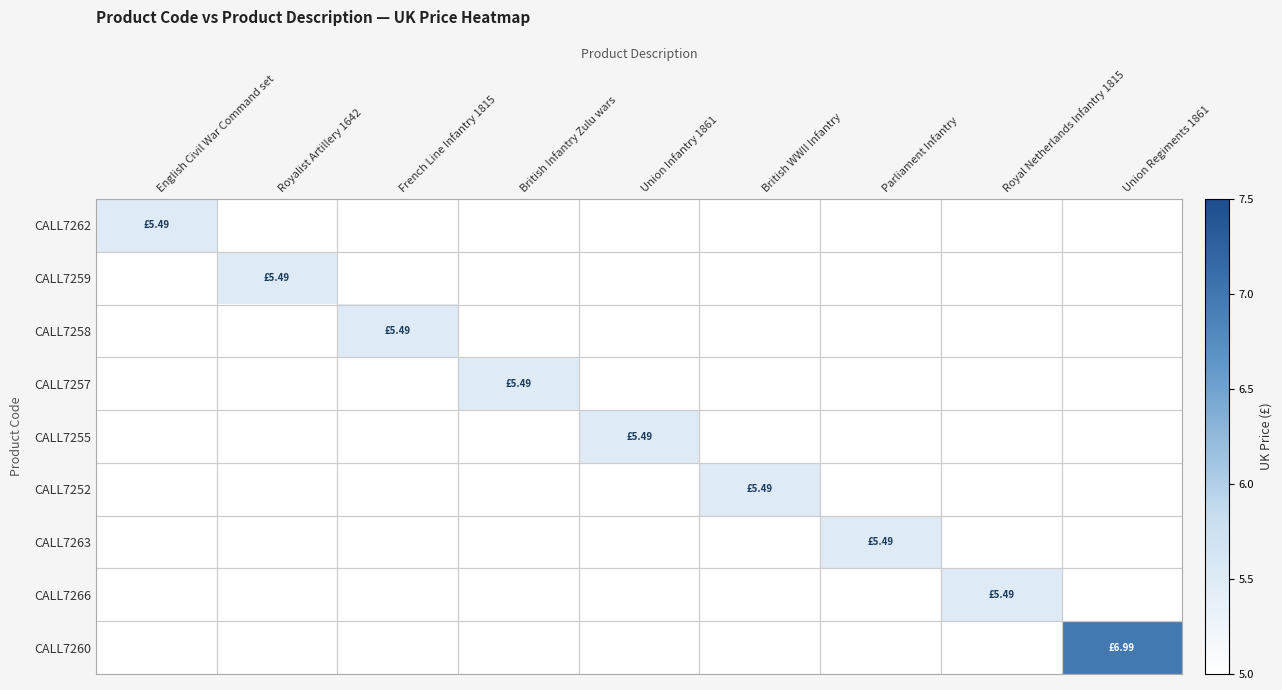

Rank the series by their maximum value, from lowest to highest.

CALL7262, CALL7259, CALL7258, CALL7257, CALL7255, CALL7252, CALL7263, CALL7266, CALL7260